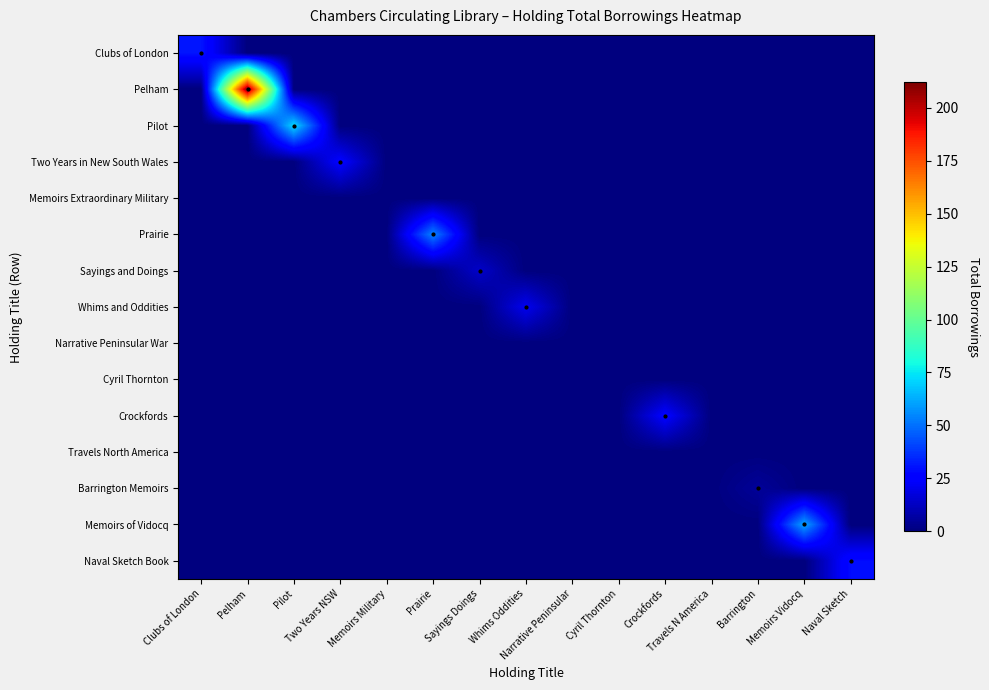

At which category is the sum across all series the highest?

Pelham